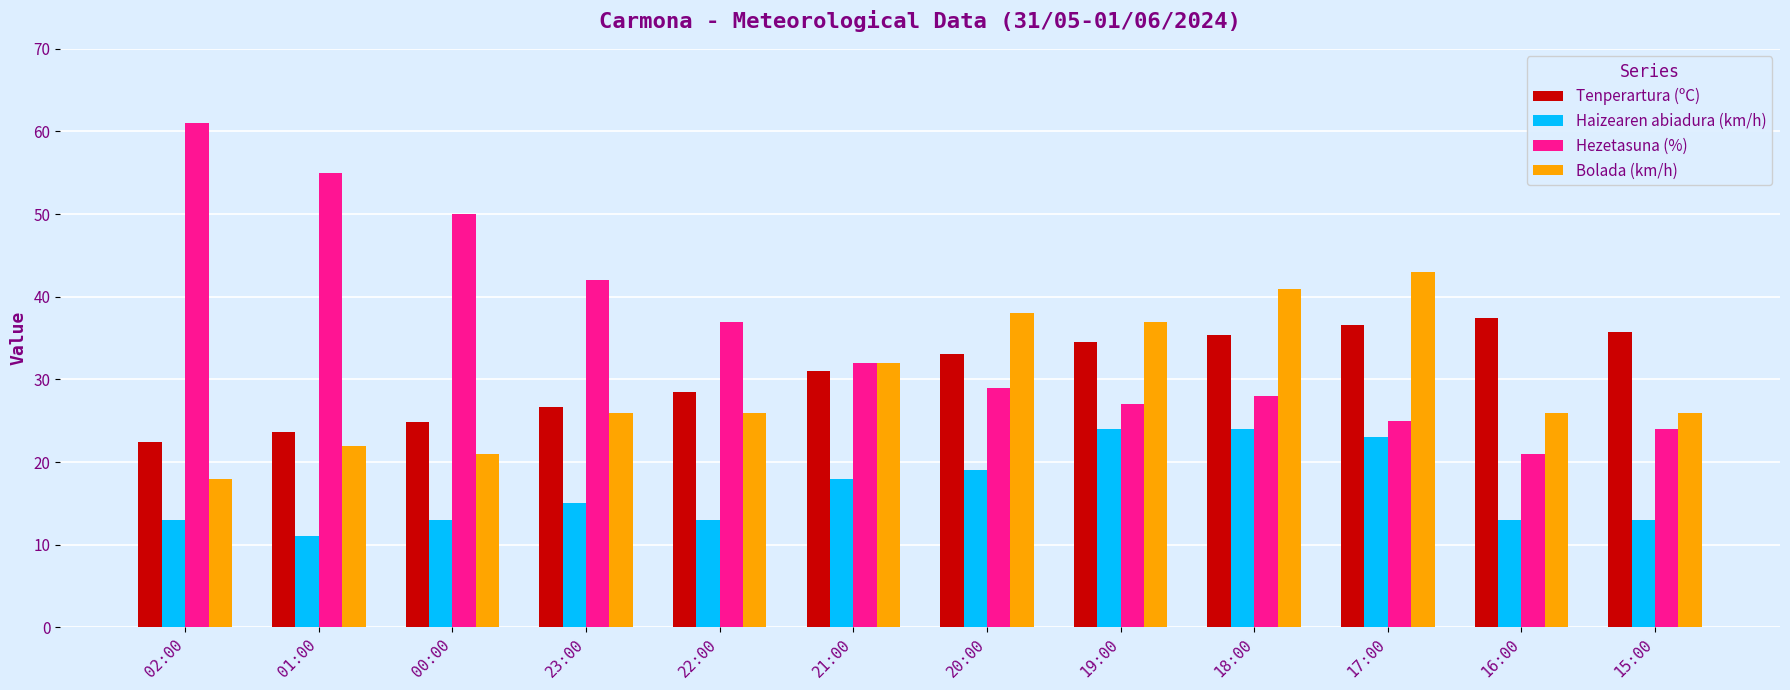

Which series has the largest total across all categories?

Hezetasuna (%)